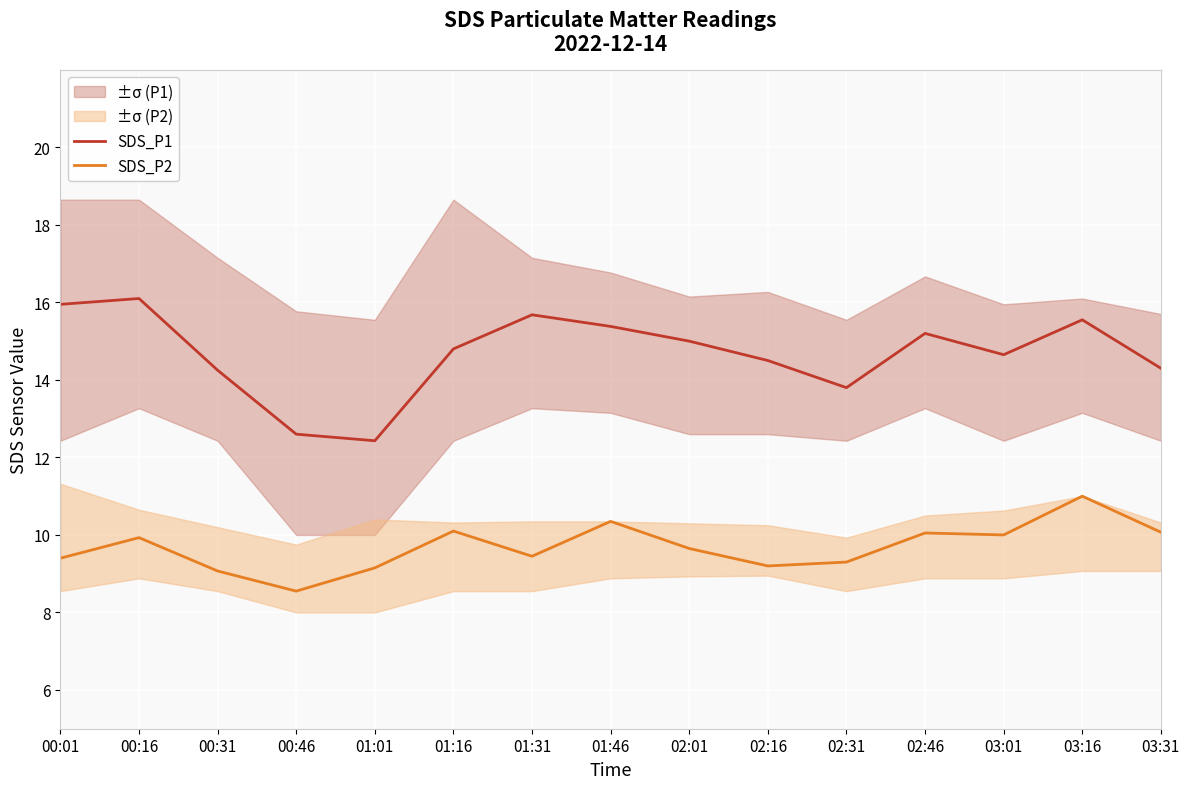

How many data points in SDS_P2 are less than 9?

1